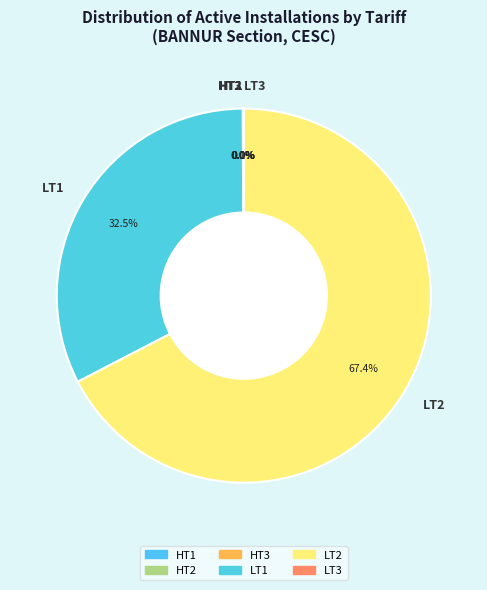

The LT2 slice represents 67% of the pie. True or false?

True